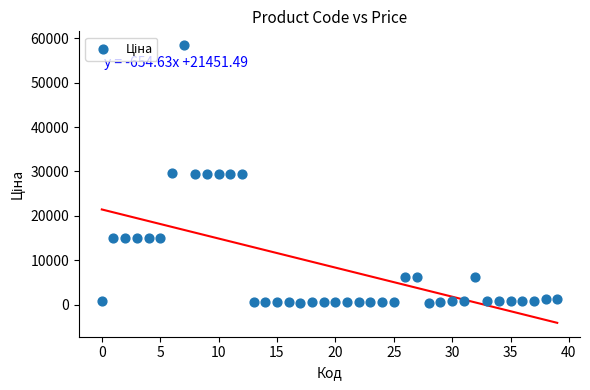

What is the range of Y values (max minus min)?

58066.7